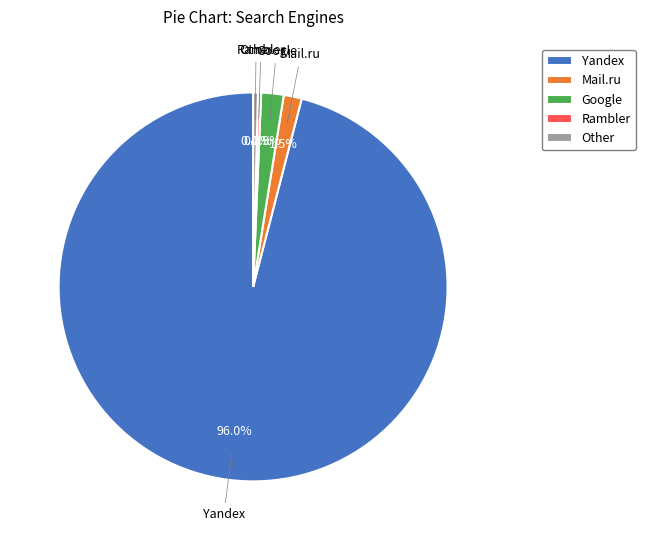

Does Mail.ru represent more than half of the total?

No